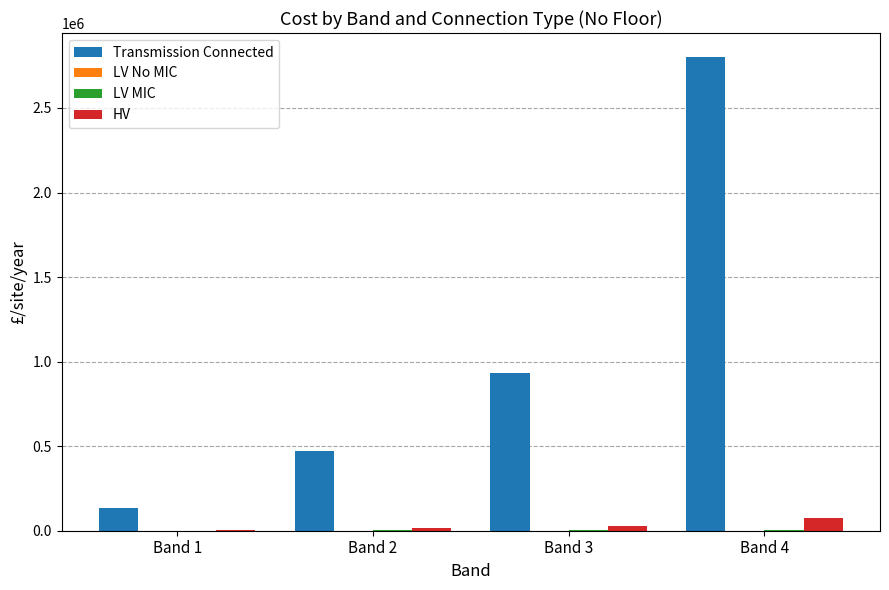

The value of Transmission Connected at Band 2 is 472692.9. True or false?

True